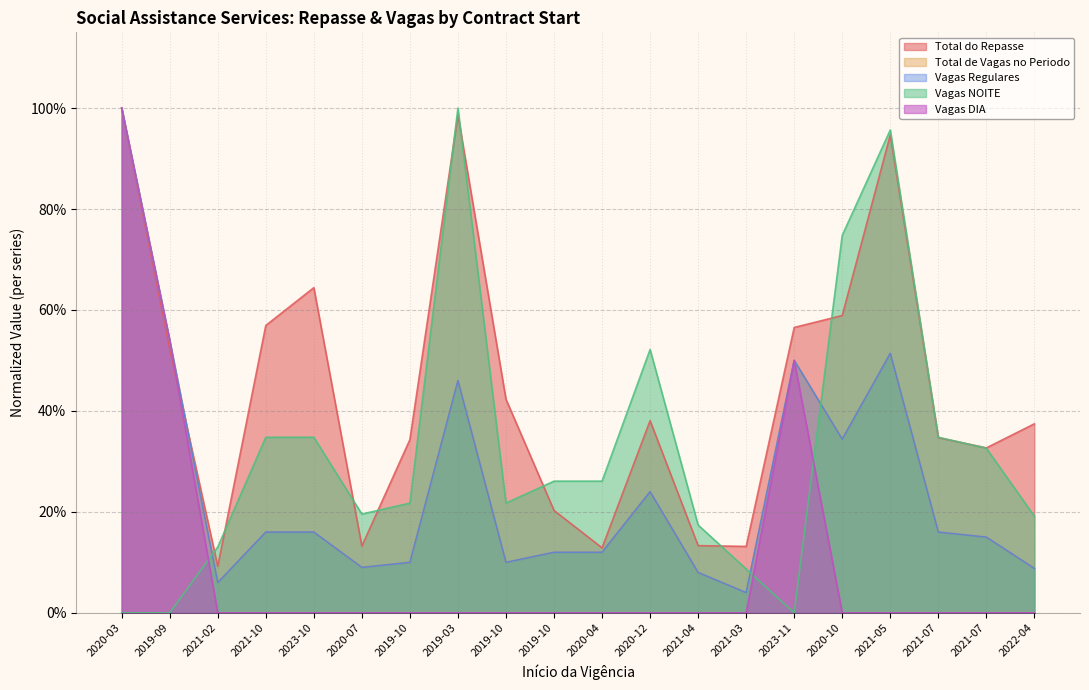

What is the label of the 17th point from the left?

2021-05